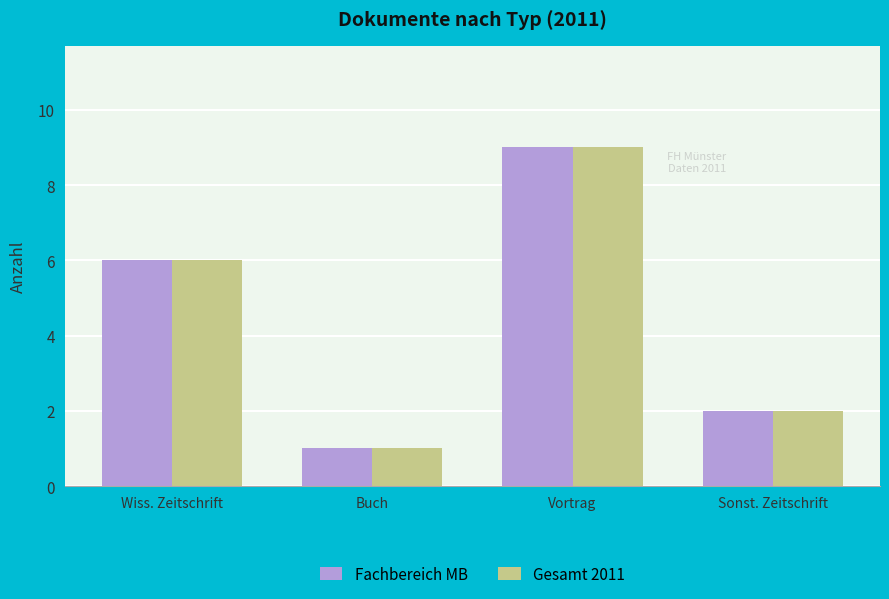

Reading right to left, extract all data points from this chart.

Fachbereich MB: 2	9	1	6
Gesamt 2011: 2	9	1	6